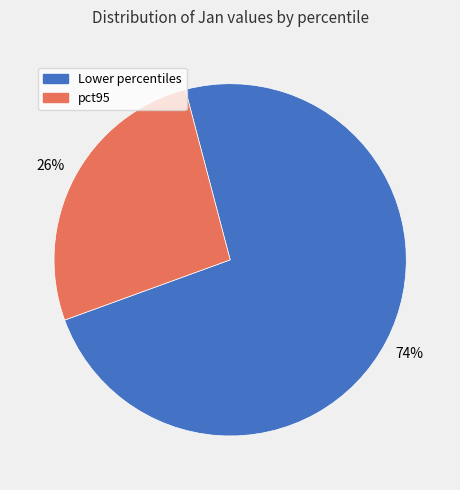

How many segments does this pie chart have?

2